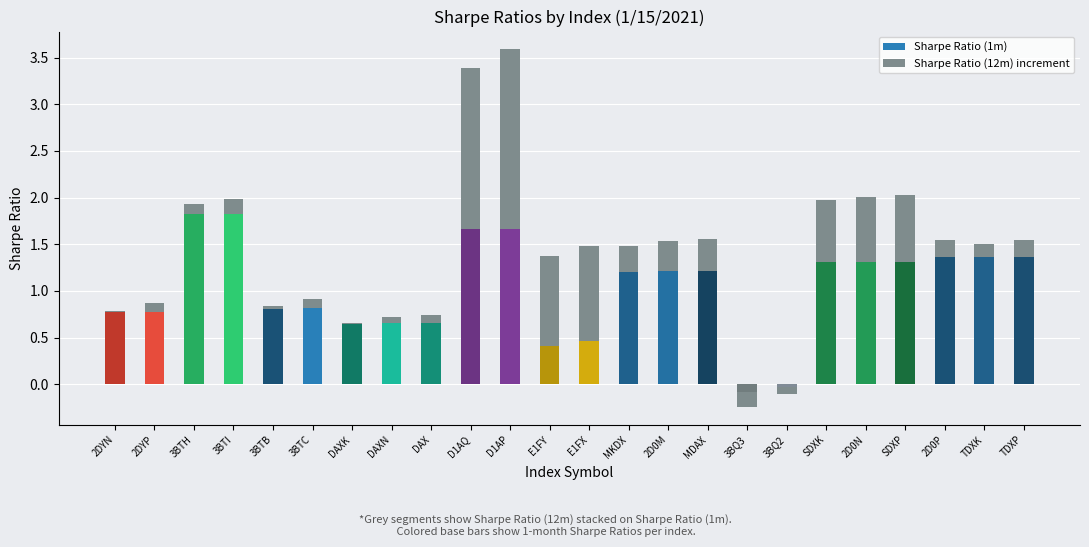

What are all the series names shown in the legend?

Sharpe Ratio (1m), Sharpe Ratio (12m)